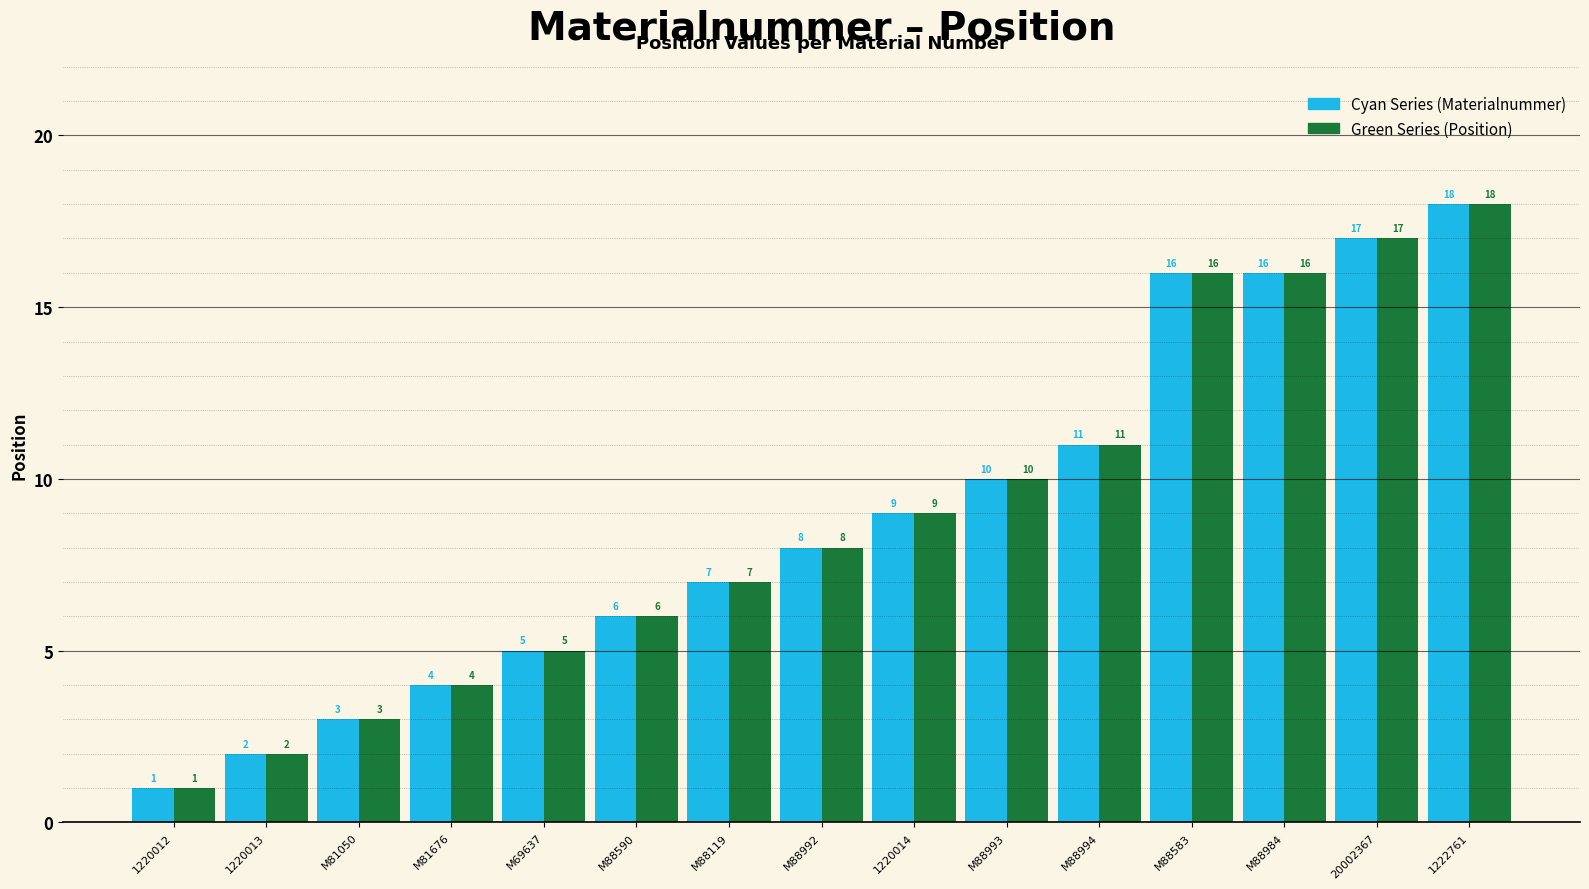

What is the total value across all series at 20002367?

34